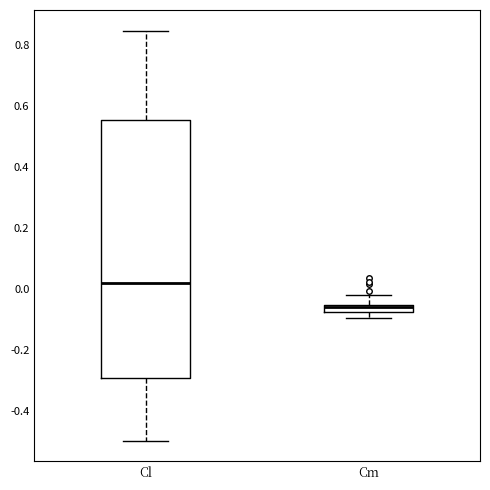

Where does the median line of the box for Cl sit on the y-axis? The values are not printed on the chart, so give them approximately, as read against the axis.

0.02